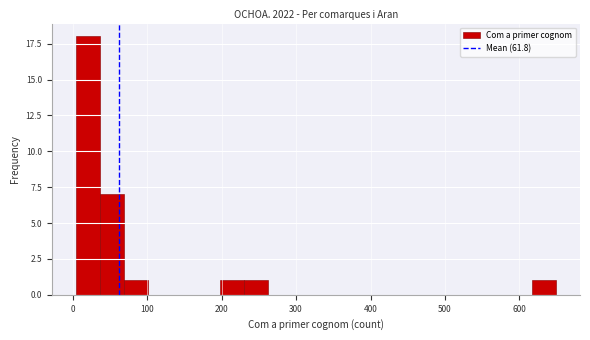

Read against the x-axis, roughly where is the centre of the tallest bar?

20